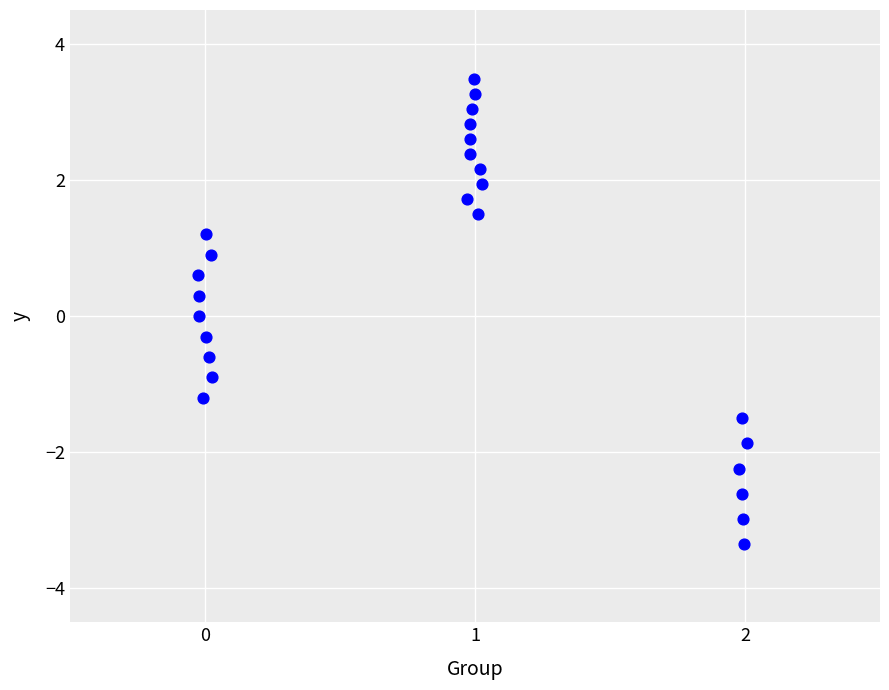

What is the range of X values (max minus min)?

2.0